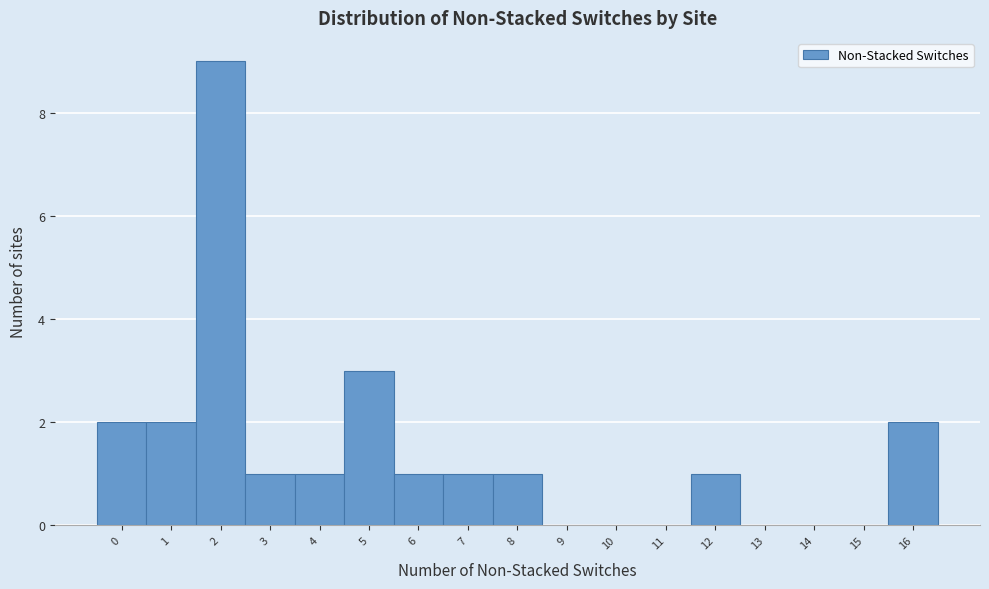

Which range on the x-axis has the tallest bar?

1.5 to 2.5